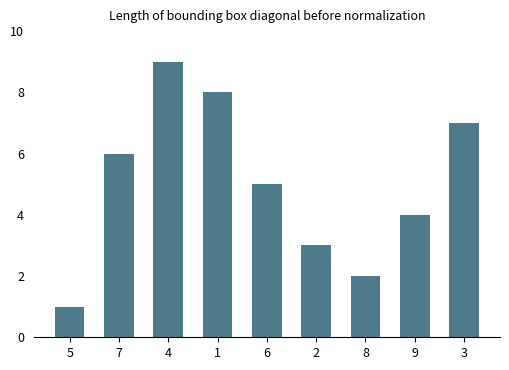

What is the label of the 5th bar from the right?

6